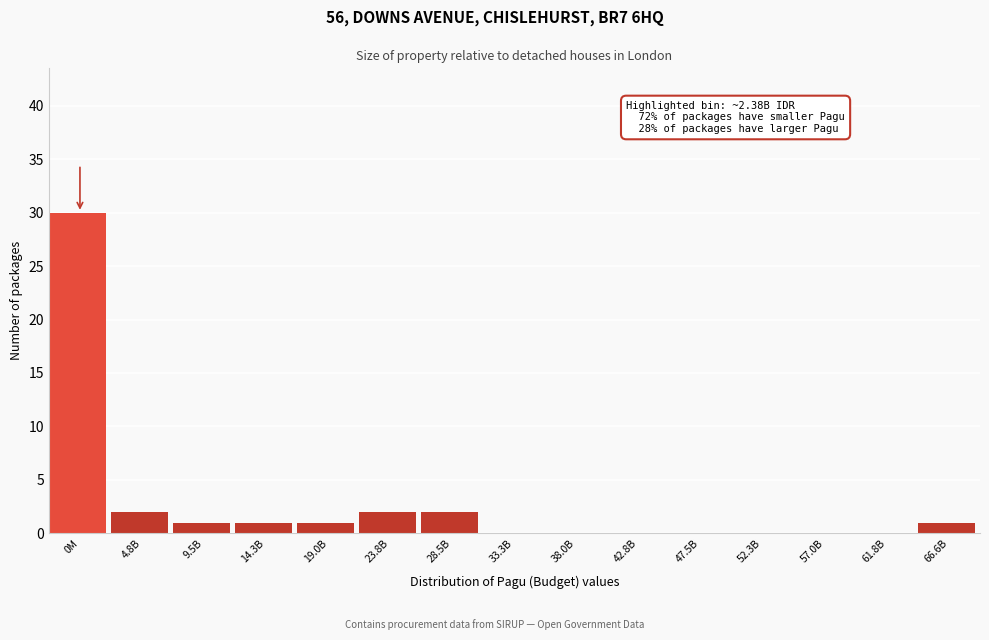

Reading left to right, list all the values displayed in this chart.

0M=30	4.8B=2	9.5B=1	14.3B=1	19.0B=1	23.8B=2	28.5B=2	33.3B=0	38.0B=0	42.8B=0	47.5B=0	52.3B=0	57.0B=0	61.8B=0	66.6B=1